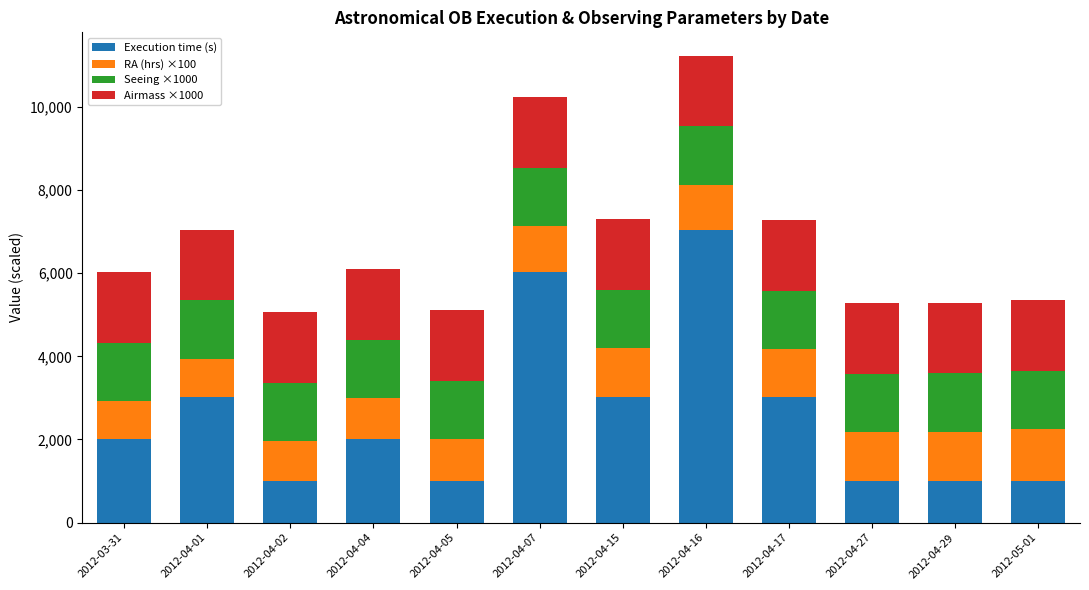

At which label does Execution time (s) reach its peak?

2012-04-16